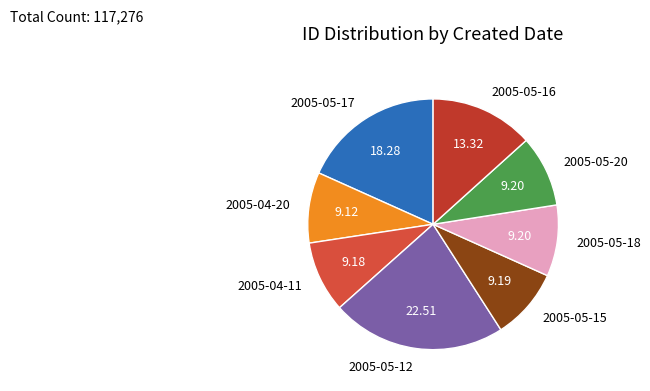

What is the ratio of the value at 2005-05-16 to the value at 2005-05-17?

0.7